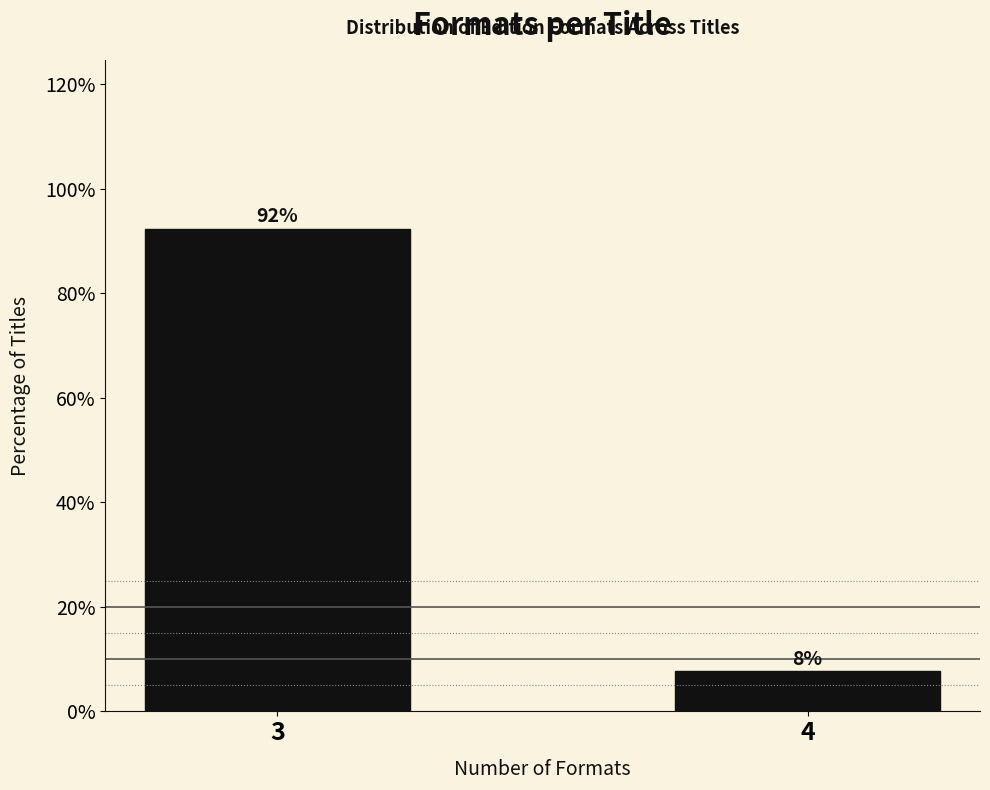

What is the value of the 2nd bar from the left?

7.7